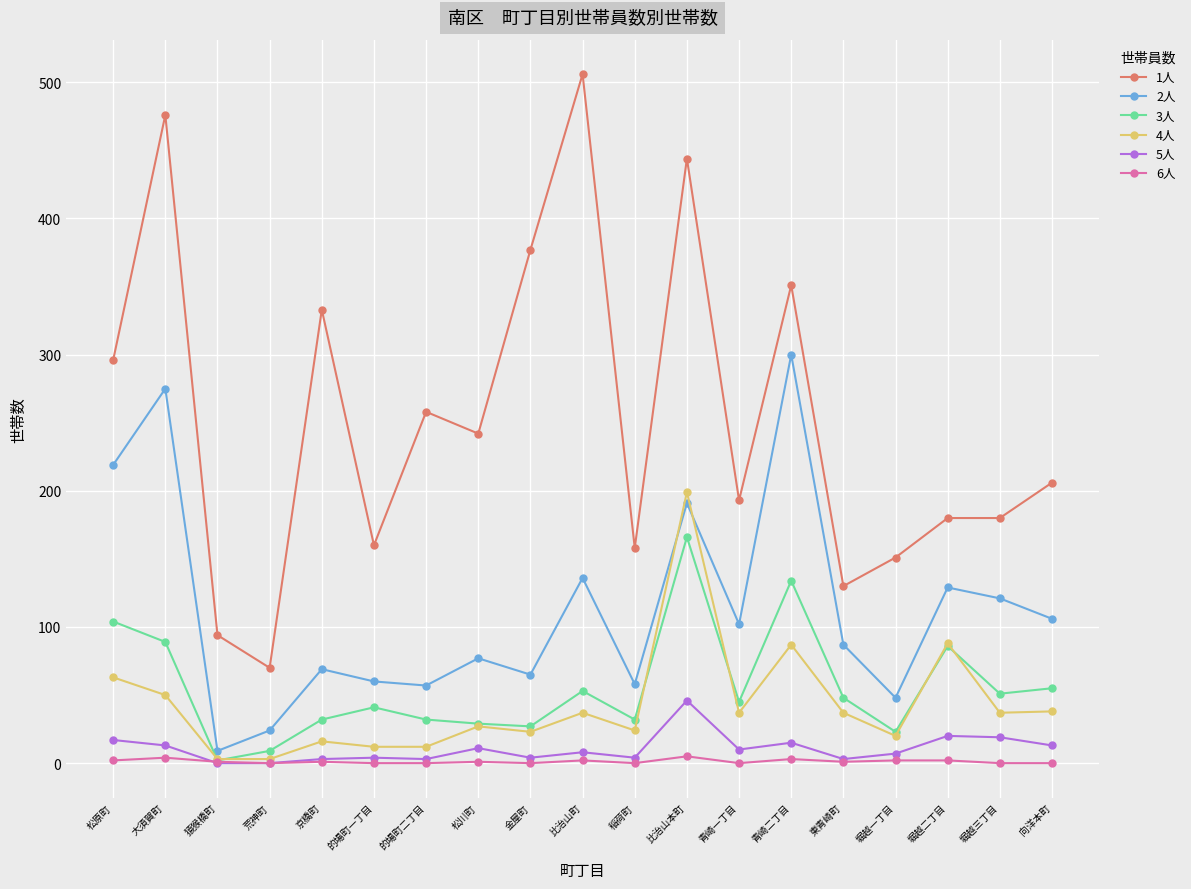

What is the spread (max minus min) of values at 京橋町?

332